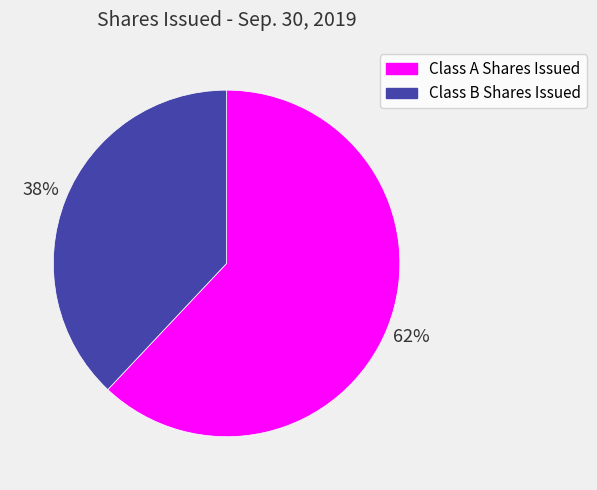

Which category has the biggest portion of the pie?

Class A Shares Issued